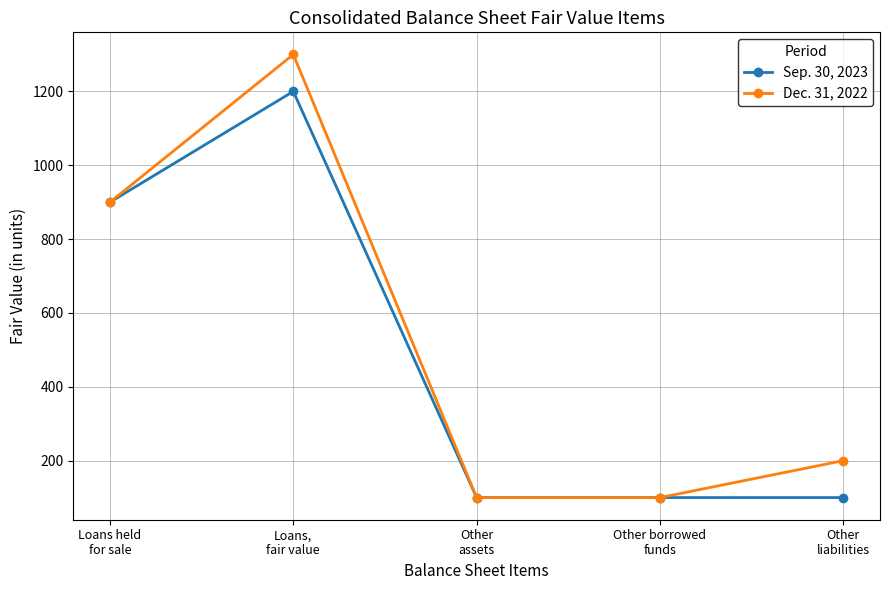

Is this an area chart (filled region under the line)?

No